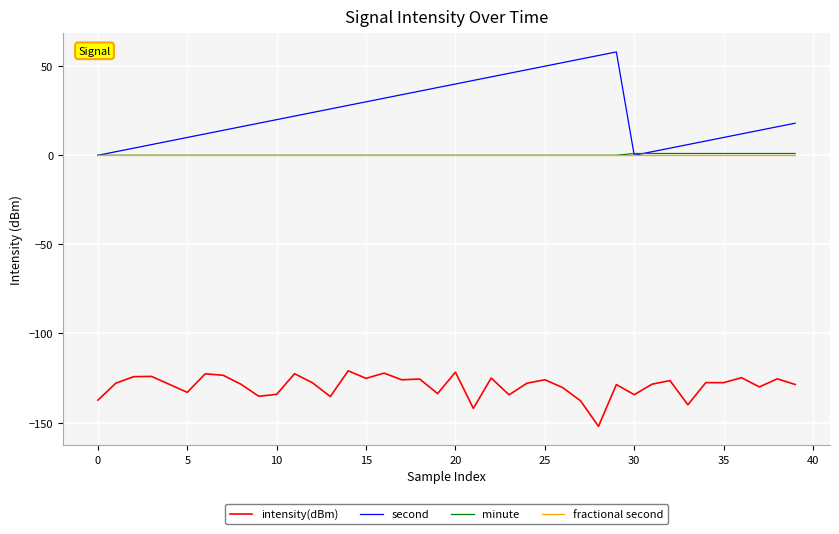

True or false: second has more than 0 points higher than both neighbors.

True